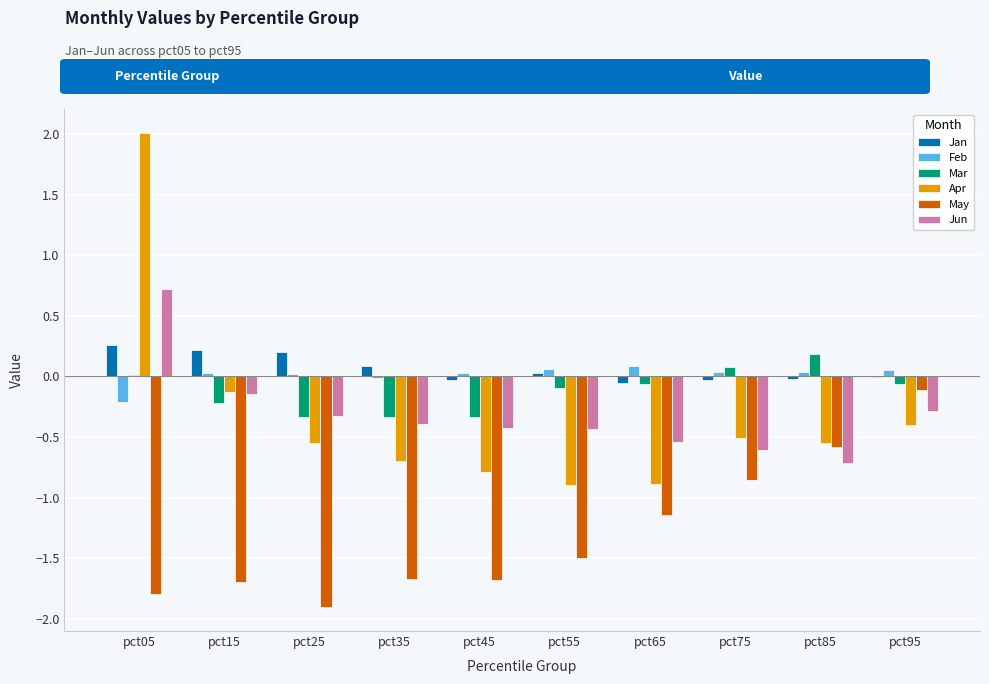

How many series are shown in this chart?

6